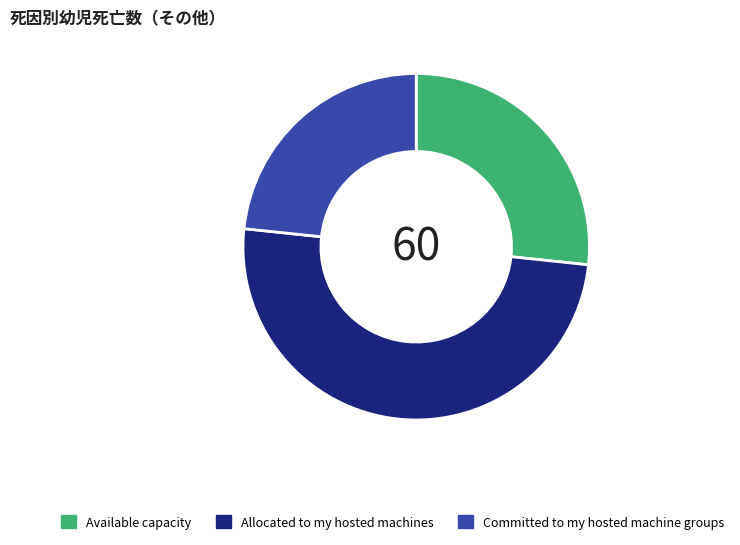

What is the smallest slice in the pie chart?

Committed to my hosted machine groups